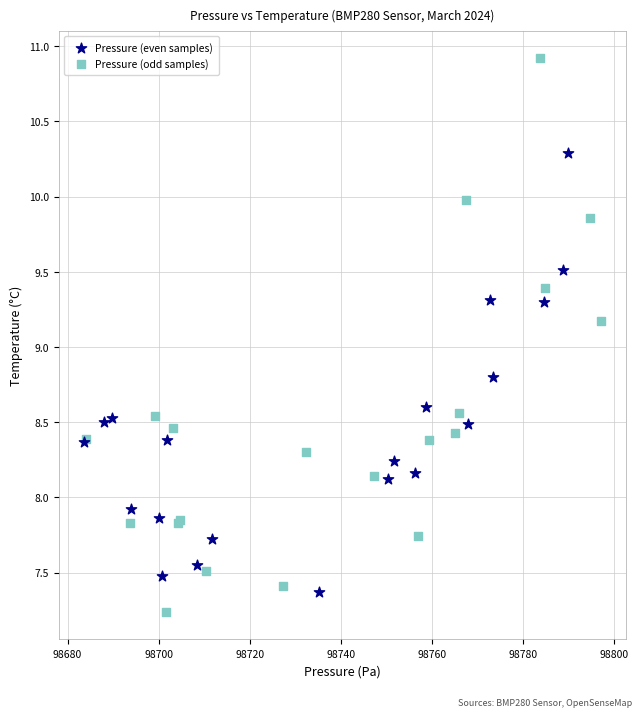

Which series reaches the maximum Y coordinate?

Pressure (odd samples)